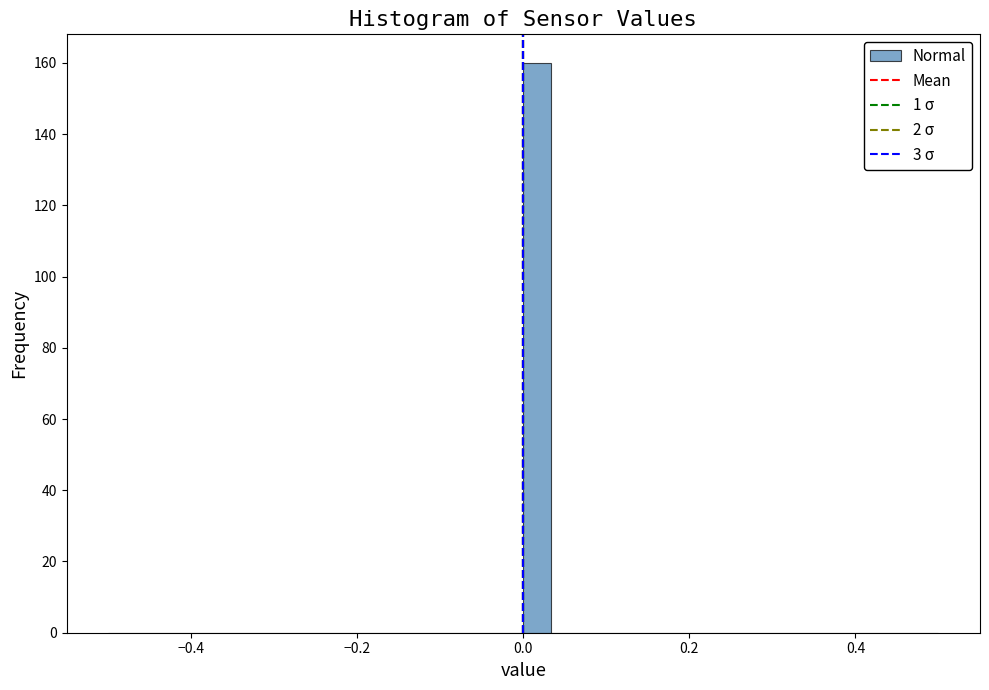

Read against the x-axis, roughly where is the centre of the tallest bar?

0.02